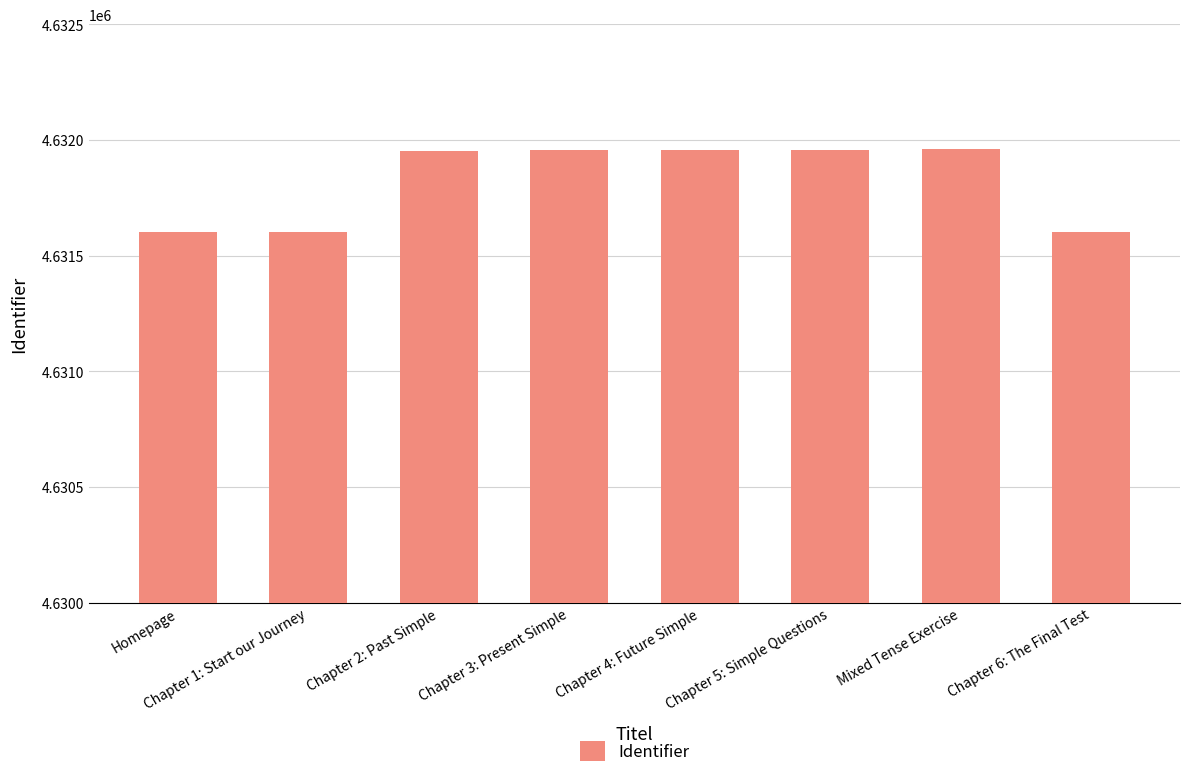

True or false: the data shows 1245363 at Chapter 6: The Final Test.

False